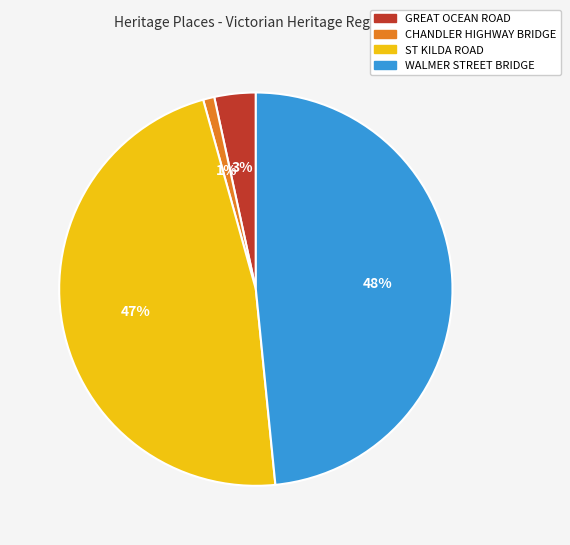

True or false: CHANDLER HIGHWAY BRIDGE accounts for 10% of the total.

False